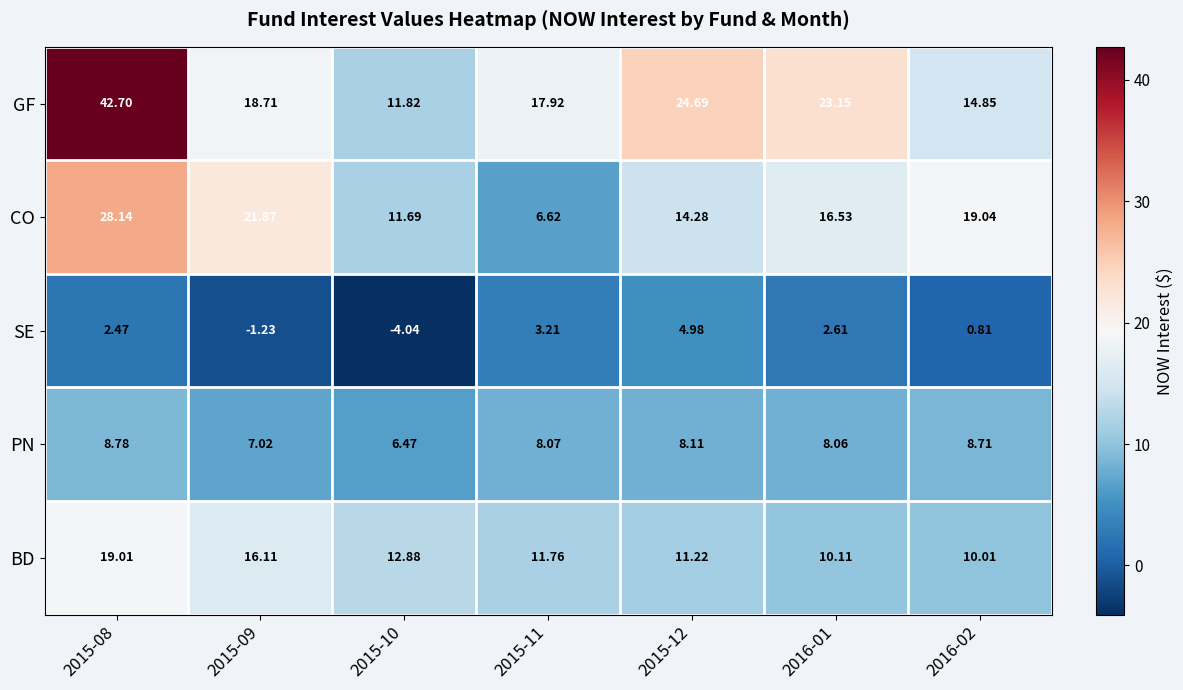

At how many categories does at least one series exceed 42?

1